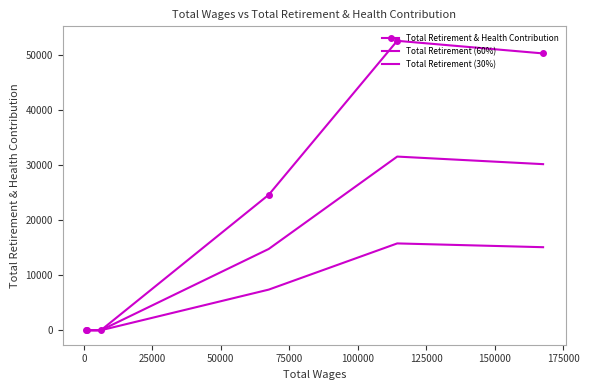

The Total Retirement (30%) series shows 4887.0 at 50000. True or false?

False